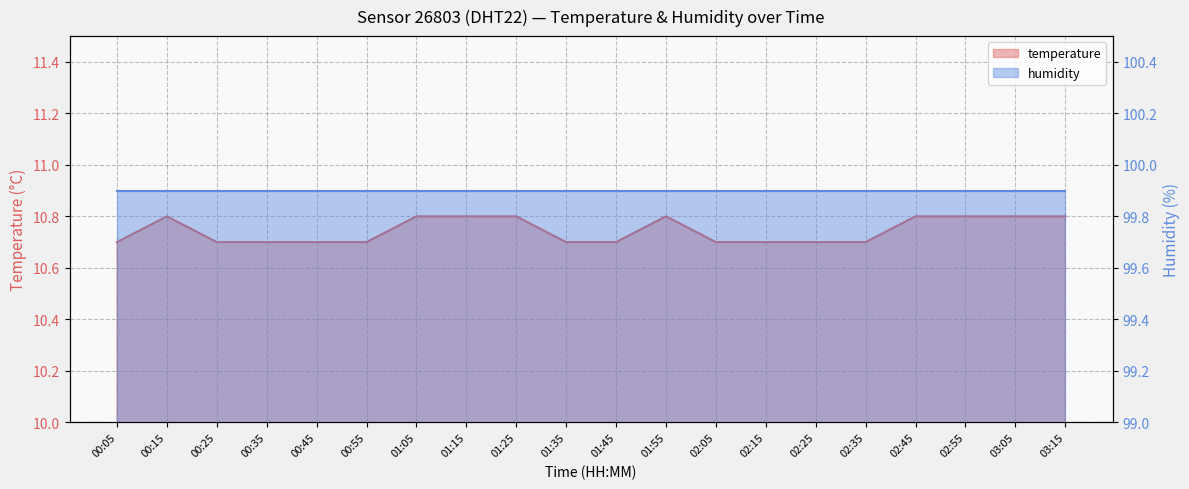

What is the difference between the maximum and minimum values?

0.1